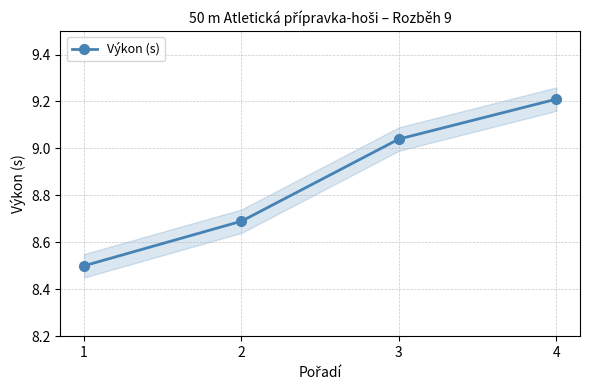

True or false: there are more than 2 points higher than both neighbors.

False